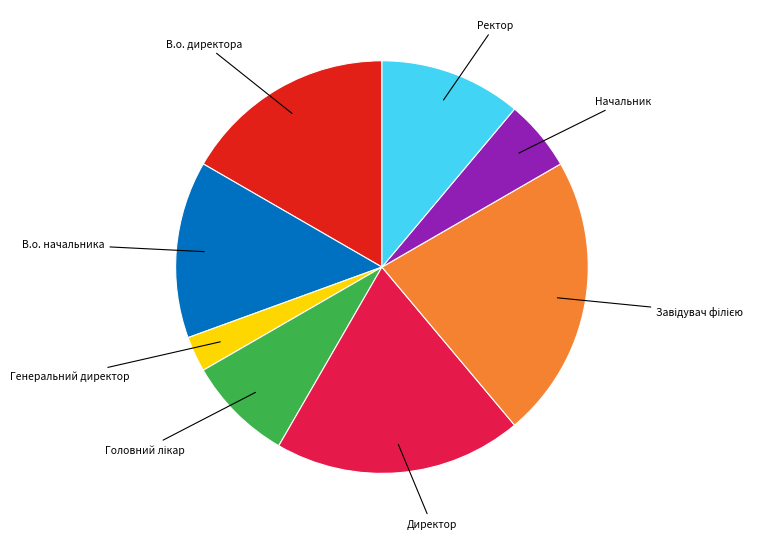

Does any single category account for the majority?

No